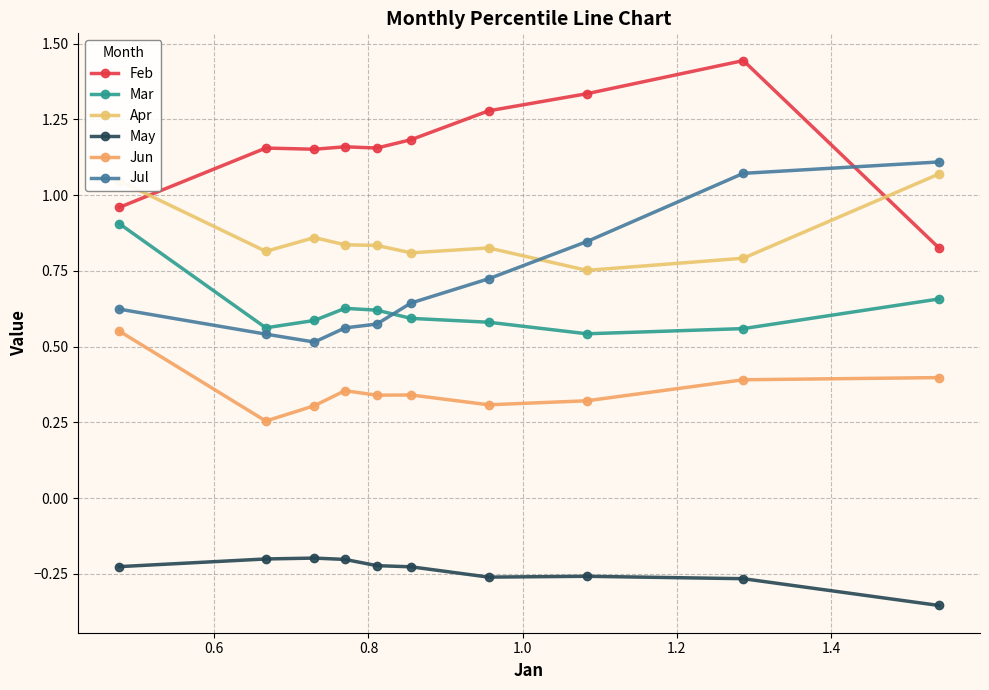

How many series are shown in this chart?

6